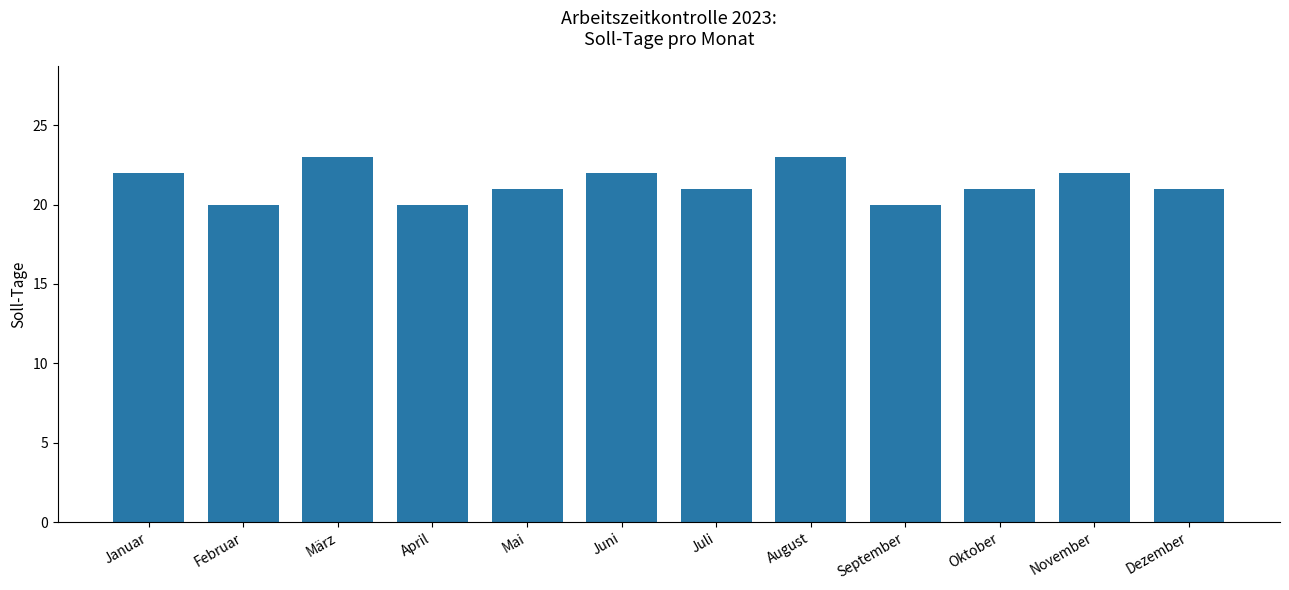

How many data points does each series have?

12